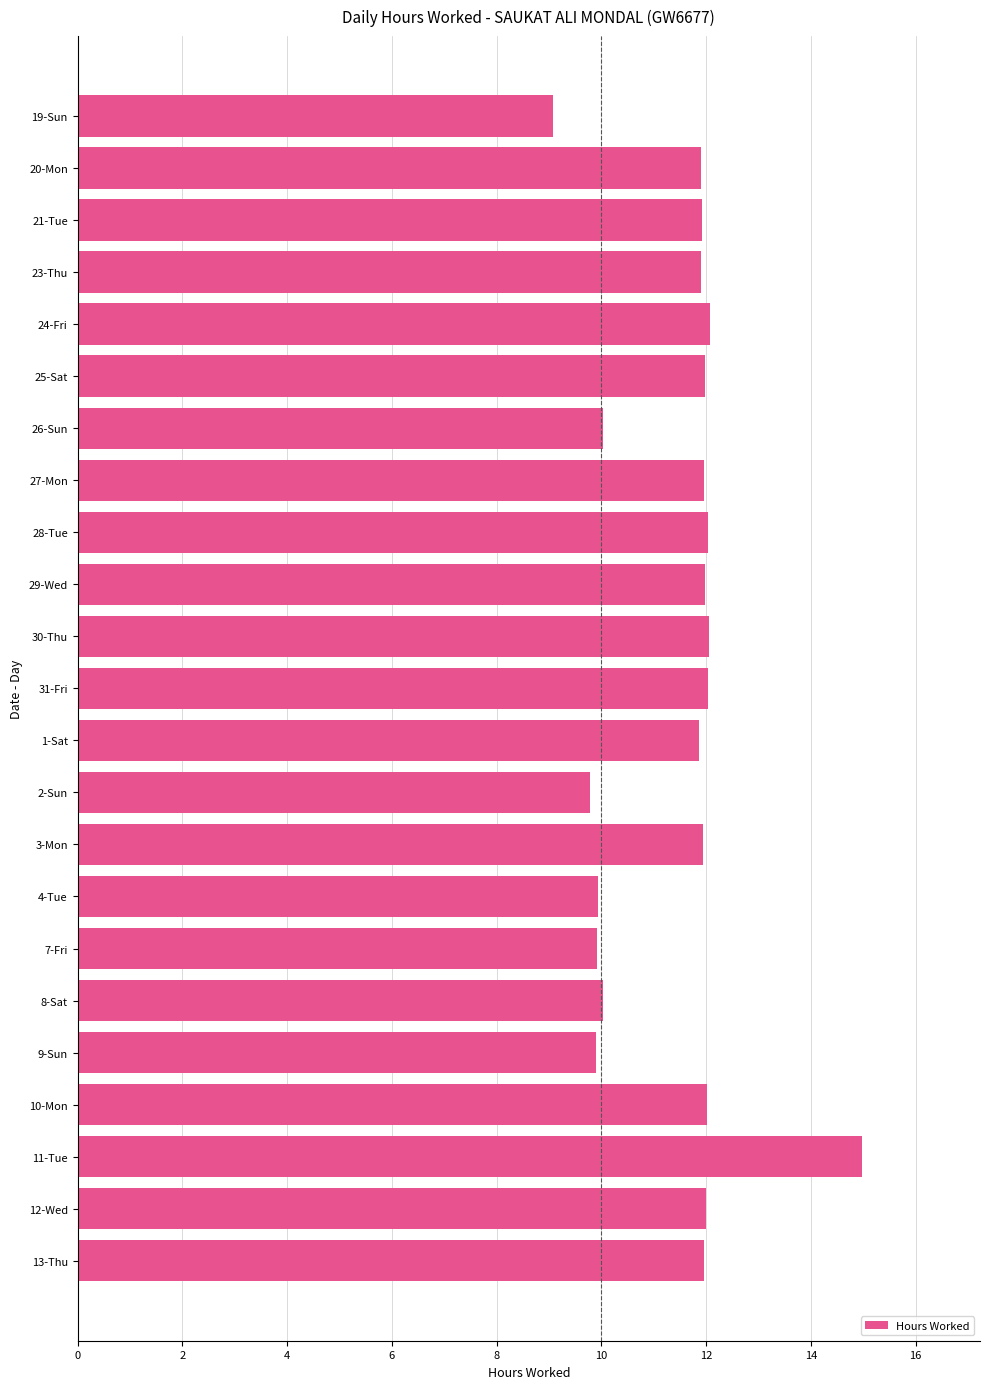

What position from the bottom is 20-Mon?

22